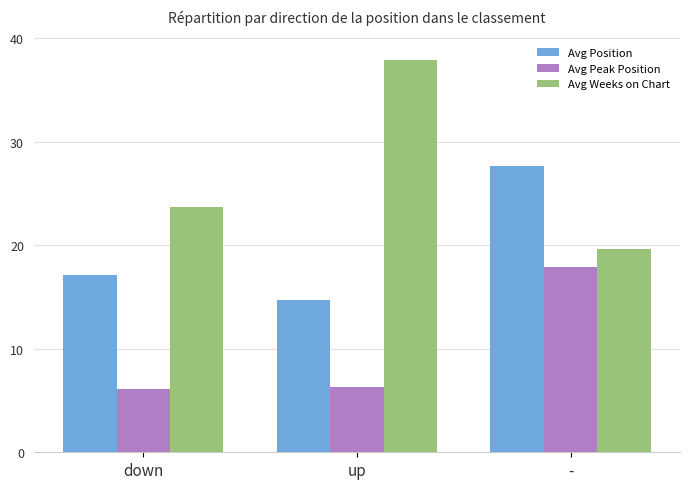

The Avg Position series shows 14.7 at up. True or false?

True